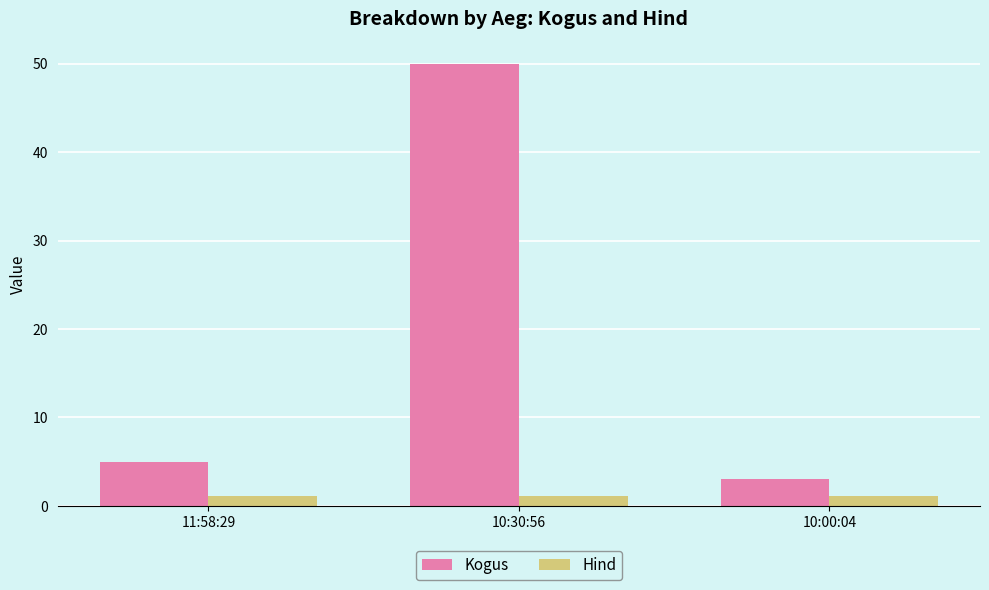

Count the number of data series in this chart.

2